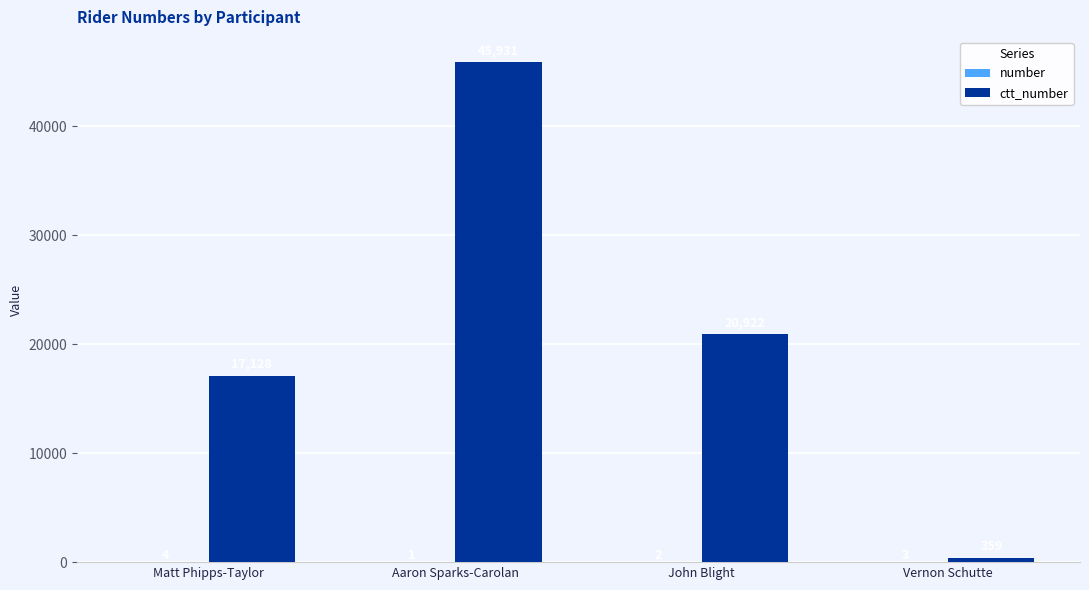

Which category has the highest value across all series?

Aaron Sparks-Carolan